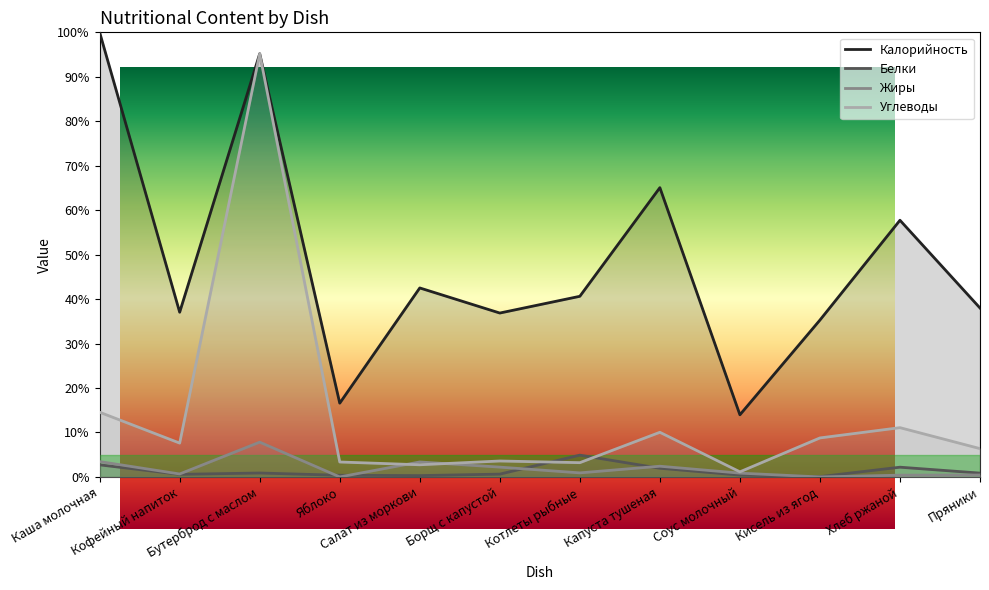

Reading right to left, extract all data points from this chart.

Калорийность: Пряники=38.0	Хлеб ржаной=57.7	Кисель из ягод=35.3	Соус молочный=14.0	Капуста тушеная=65.1	Котлеты рыбные=40.6	Борщ с капустой=36.9	Салат из моркови=42.5	Яблоко=16.6	Бутерброд с маслом=95.2	Кофейный напиток=37.0	Каша молочная=100.0
Белки: Пряники=0.9	Хлеб ржаной=2.2	Кисель из ягод=0.1	Соус молочный=0.4	Капуста тушеная=2.0	Котлеты рыбные=4.9	Борщ с капустой=0.6	Салат из моркови=0.3	Яблоко=0.4	Бутерброд с маслом=0.9	Кофейный напиток=0.6	Каша молочная=2.7
Жиры: Пряники=0.4	Хлеб ржаной=0.4	Кисель из ягод=0.0	Соус молочный=0.9	Капуста тушеная=2.4	Котлеты рыбные=0.9	Борщ с капустой=2.2	Салат из моркови=3.4	Яблоко=0.0	Бутерброд с маслом=7.8	Кофейный напиток=0.7	Каша молочная=3.5
Углеводы: Пряники=6.4	Хлеб ржаной=11.1	Кисель из ягод=8.8	Соус молочный=1.1	Капуста тушеная=10.0	Котлеты рыбные=3.2	Борщ с капустой=3.6	Салат из моркови=2.7	Яблоко=3.4	Бутерброд с маслом=95.2	Кофейный напиток=7.6	Каша молочная=14.6